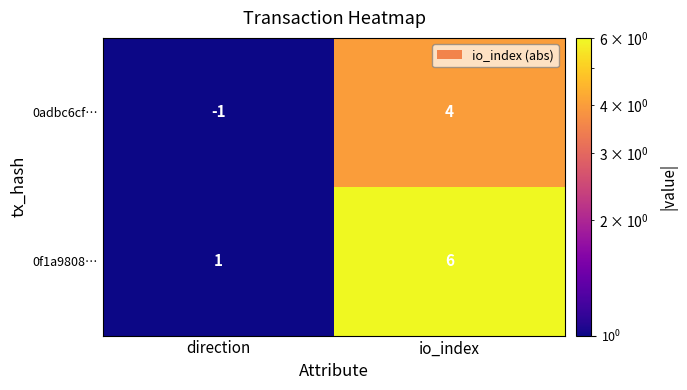

What is the sum of the 0adbc6cf… values at direction and io_index?

3